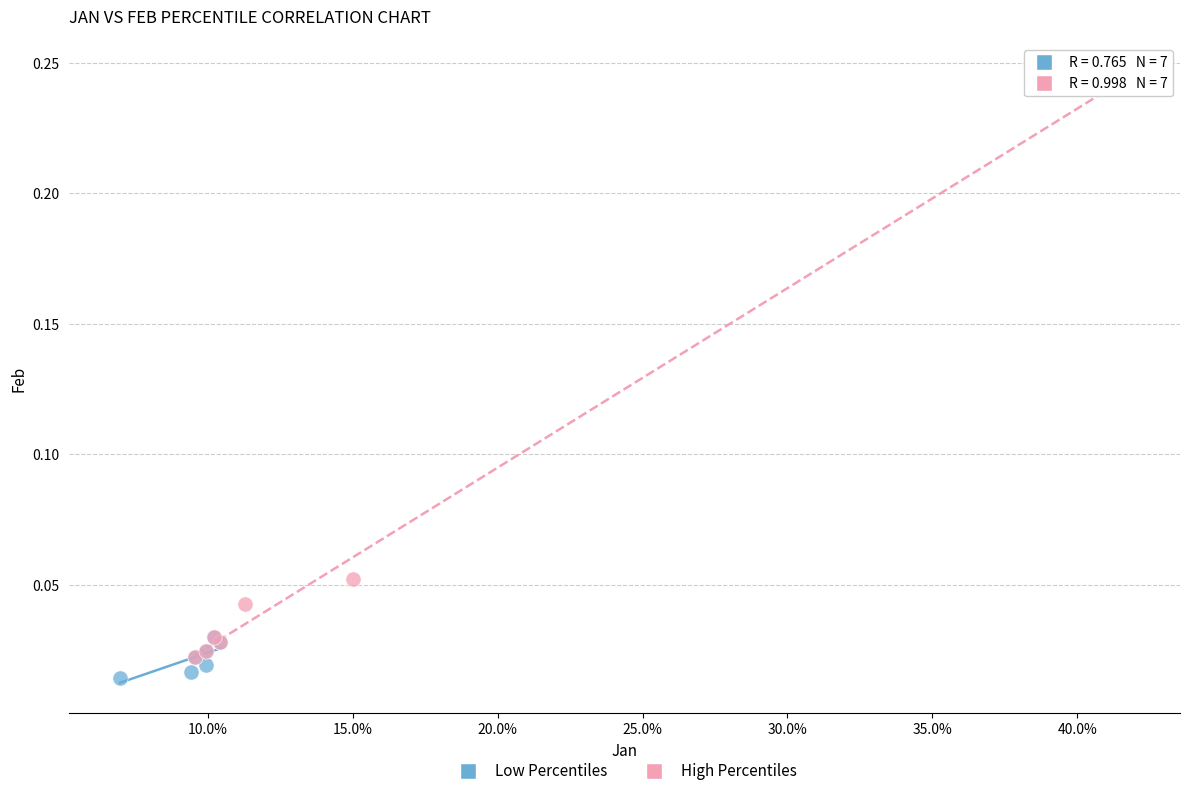

Which series has the largest Y range (max minus min)?

High Percentiles